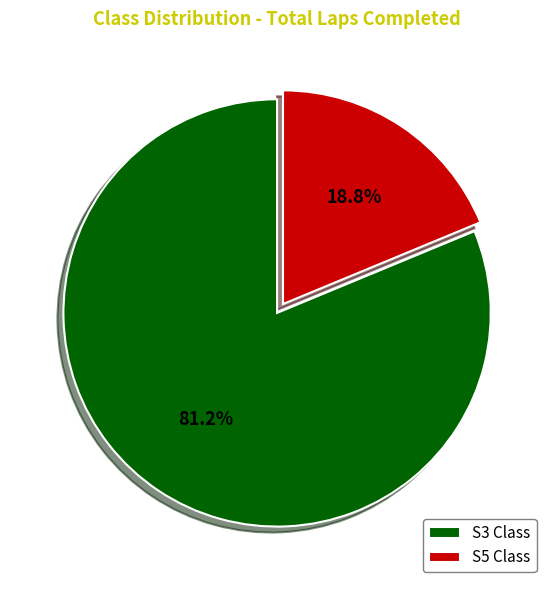

How many segments does this pie chart have?

2